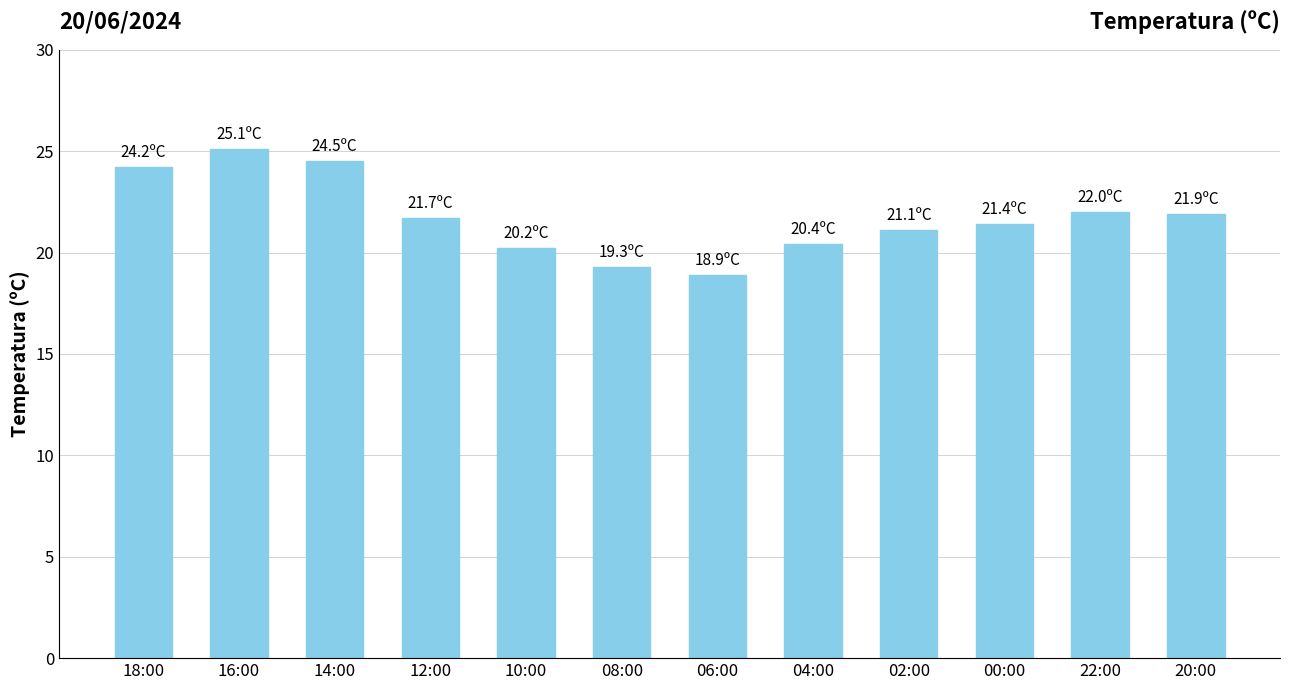

What value does the data have at 12:00?

21.7